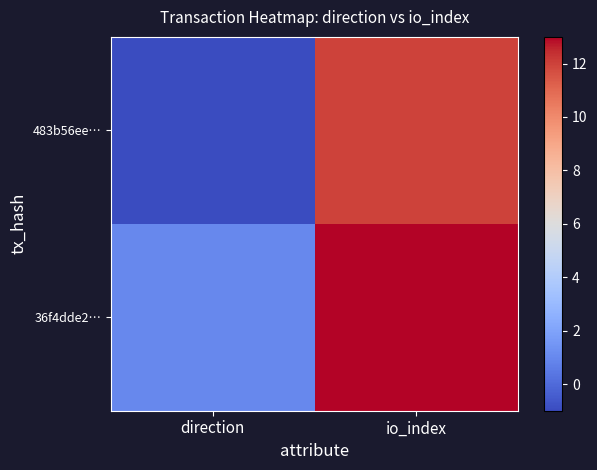

What is the greatest value displayed?

13